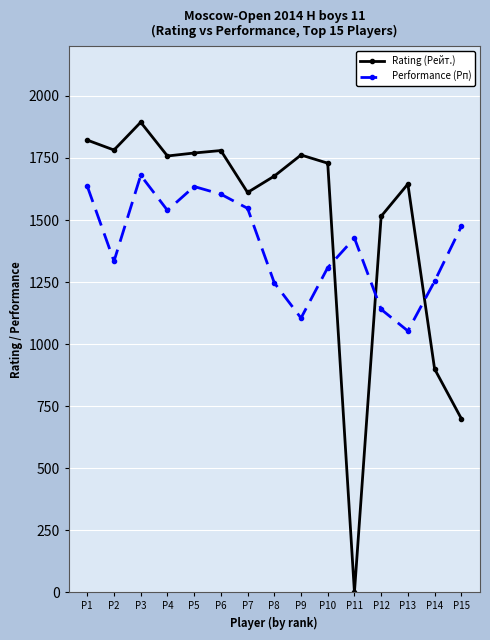

Which series changed the most between P7 and P13?

Performance (Рп)